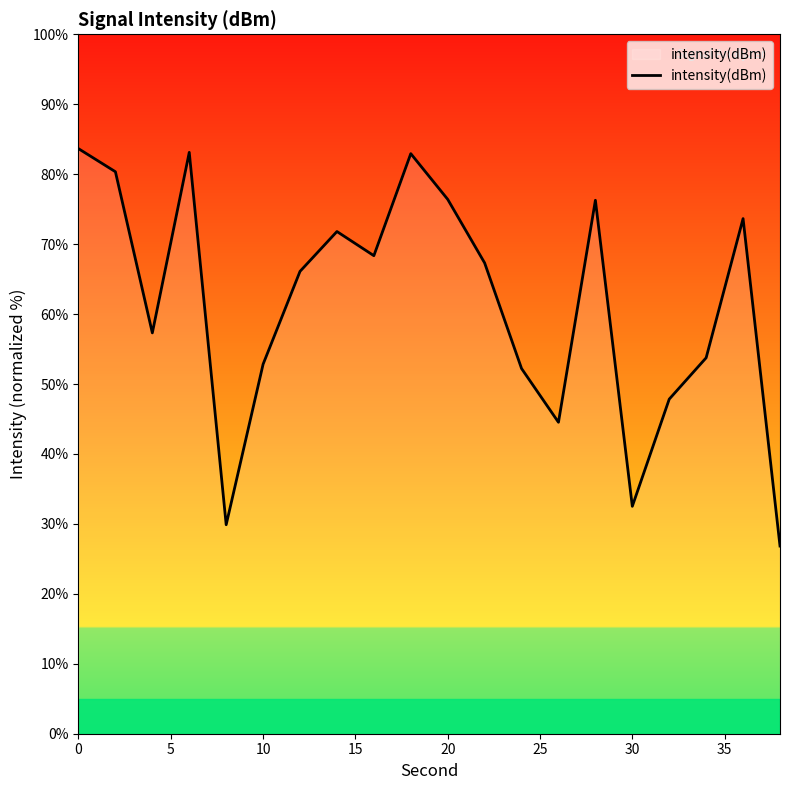

What is the minimum value shown in the chart?

26.8